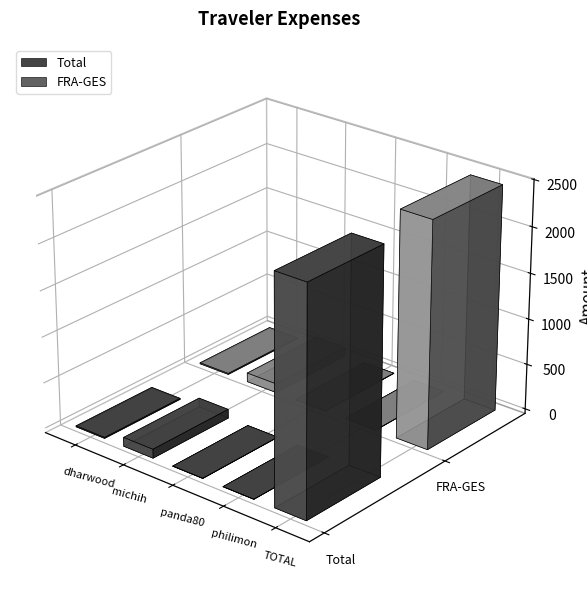

What is the minimum value for FRA-GES?

1.7